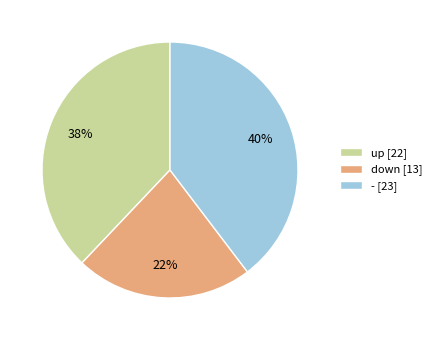

How many segments does this pie chart have?

3